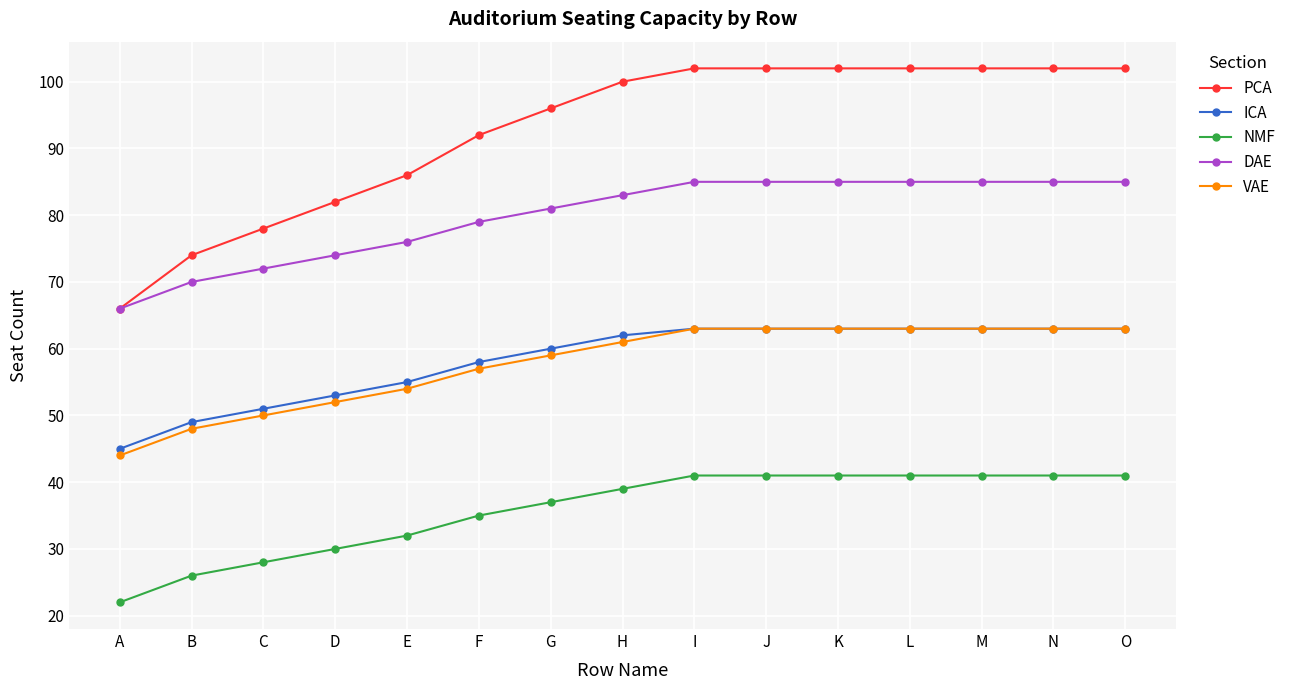

At which label does ICA reach its minimum?

A